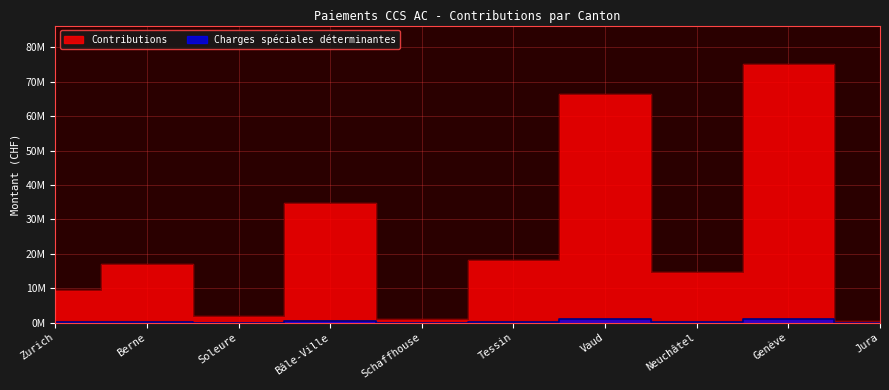

What is the maximum value shown in the chart?

75103195.5